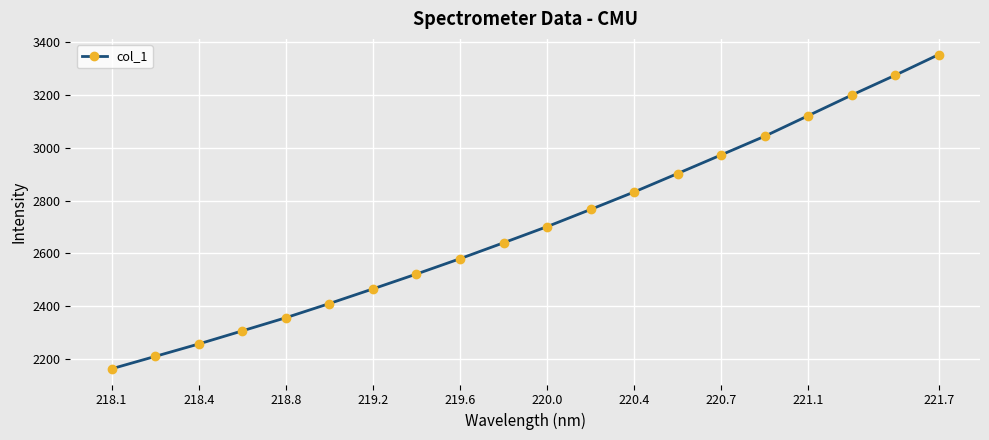

Count the number of data series in this chart.

1